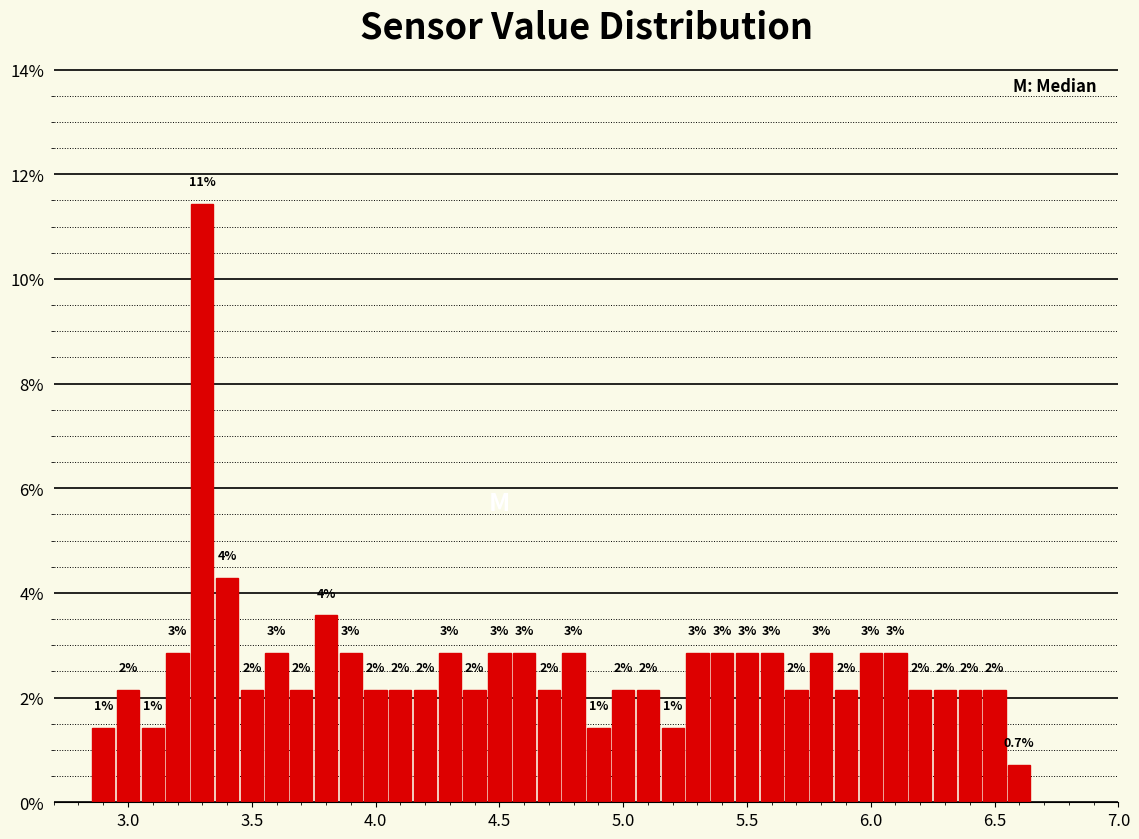

Around what value on the x-axis is the tallest bar? Give the approximate position of its centre, as read against the axis.

3.30